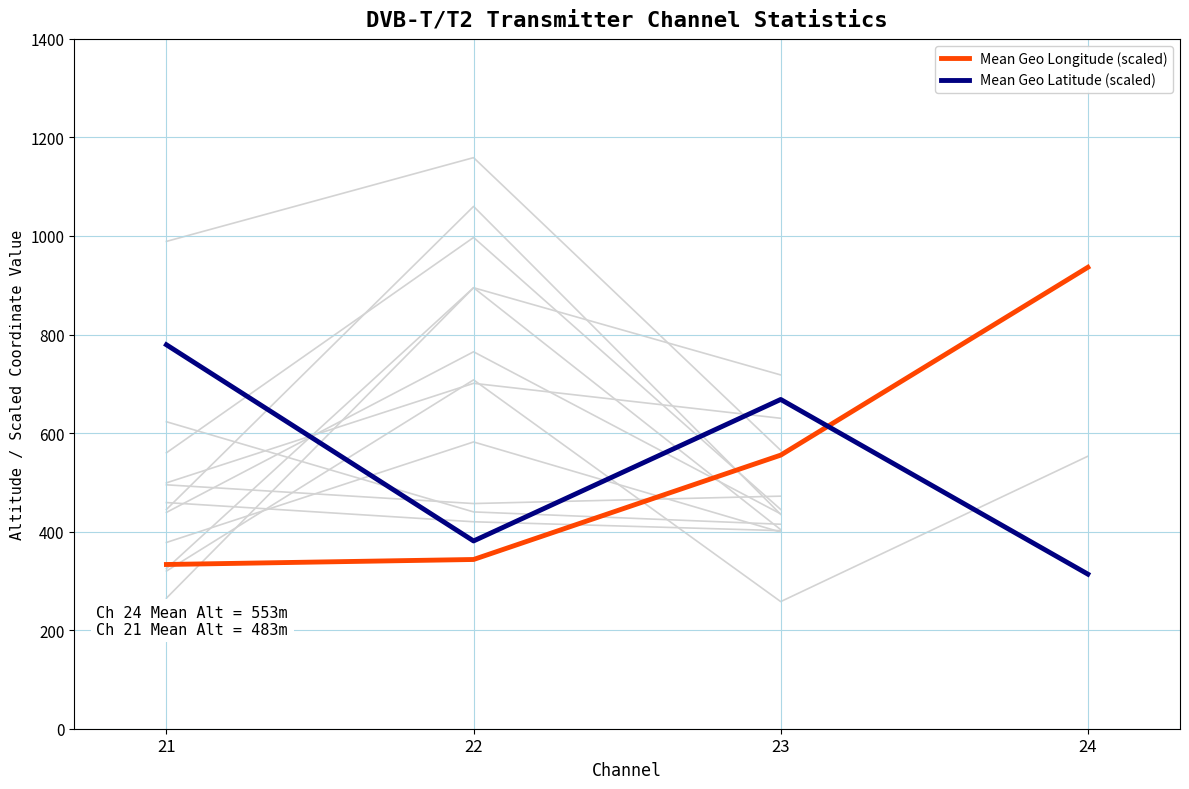

What are all the series names shown in the legend?

Mean Geo Longitude (scaled), Mean Geo Latitude (scaled)